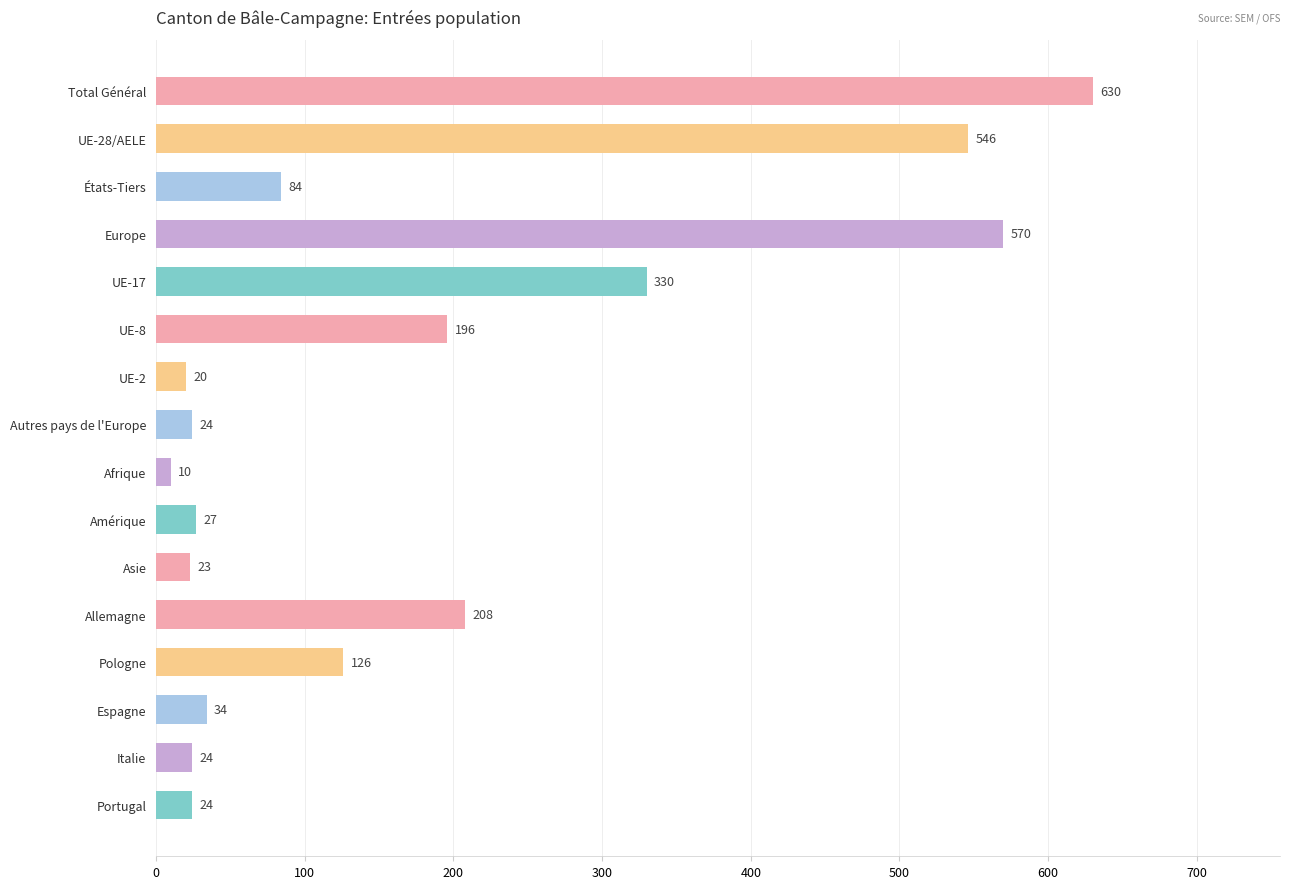

Reading top to bottom, extract all data points from this chart.

Total Général=630	UE-28/AELE=546	États-Tiers=84	Europe=570	UE-17=330	UE-8=196	UE-2=20	Autres pays de l'Europe=24	Afrique=10	Amérique=27	Asie=23	Allemagne=208	Pologne=126	Espagne=34	Italie=24	Portugal=24